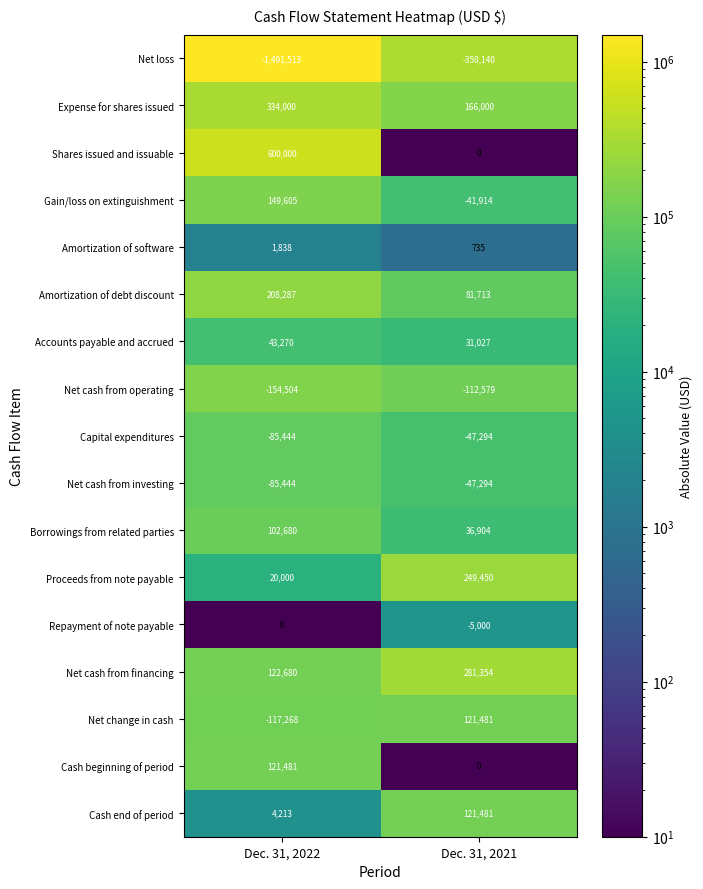

At which label is Cash beginning of period closest to 60740?

Dec. 31, 2021